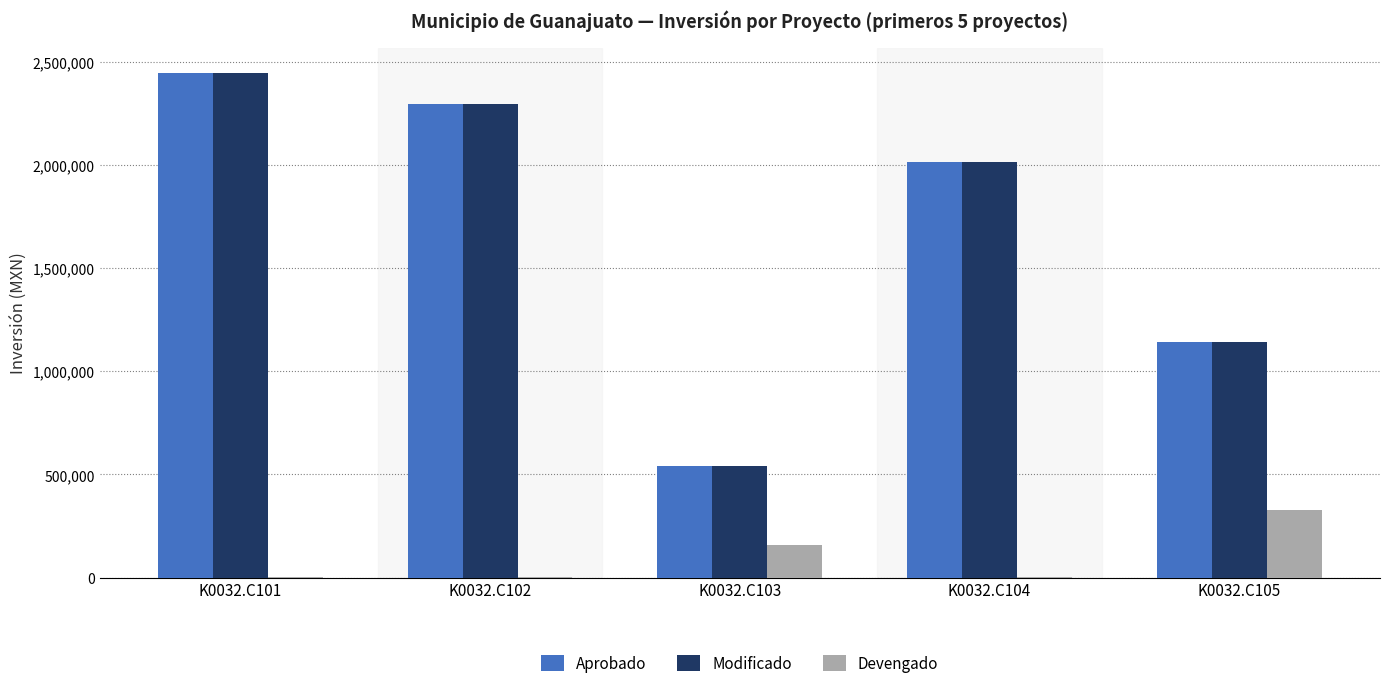

At which label does Devengado reach its peak?

K0032.C105